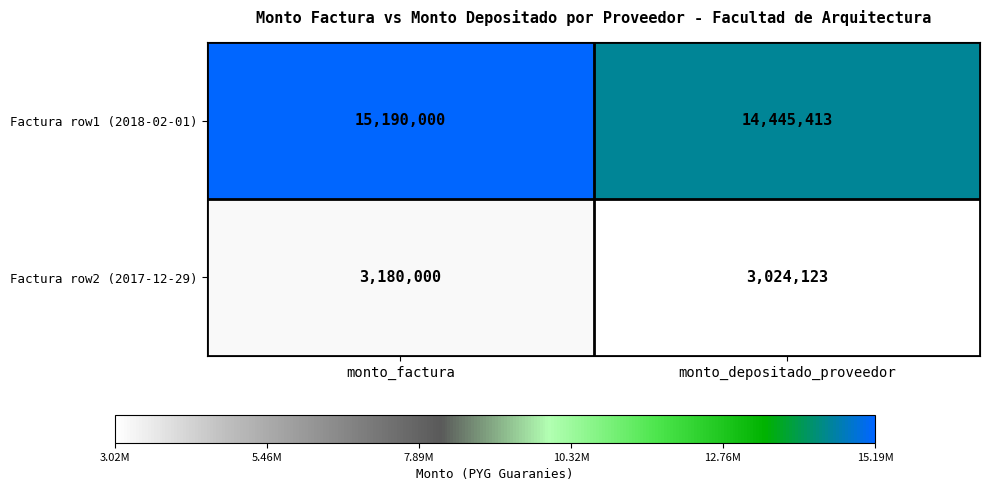

At monto_factura, list the series in order from largest to smallest.

Factura row1 (2018-02-01), Factura row2 (2017-12-29)